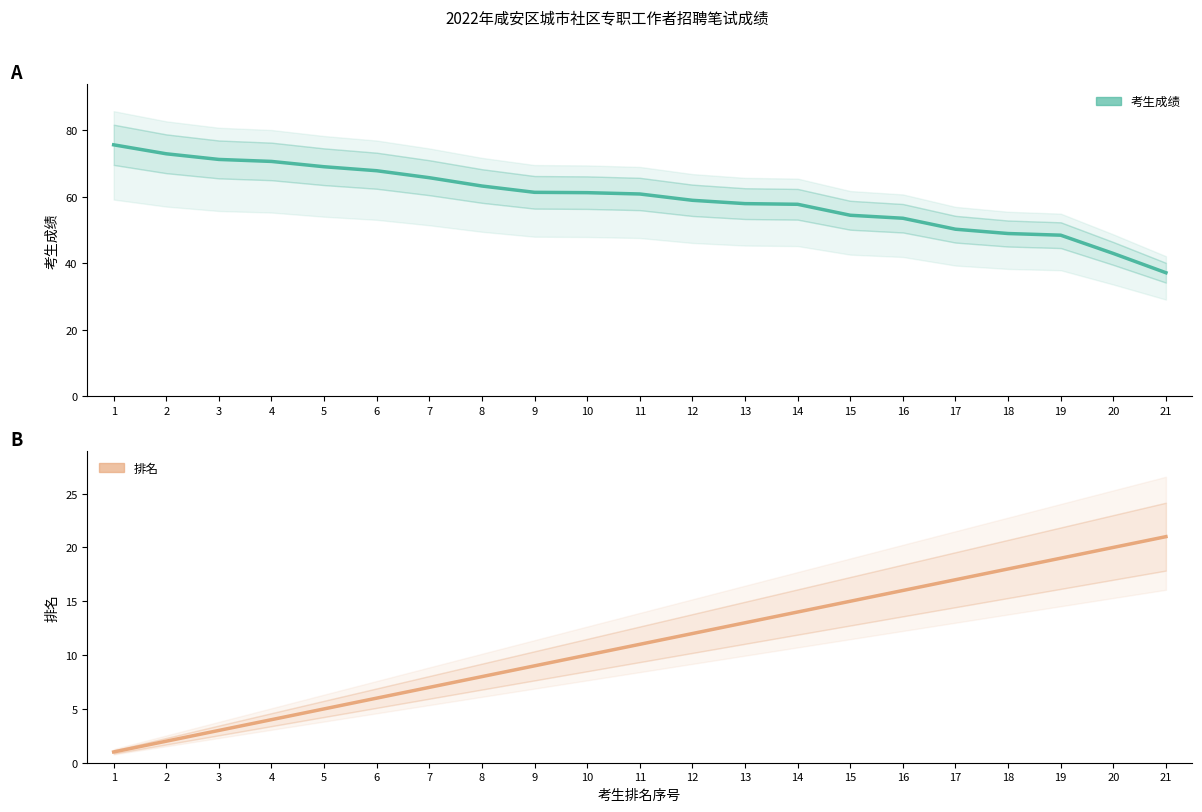

Where does the 考生成绩 series first go above 60?

1